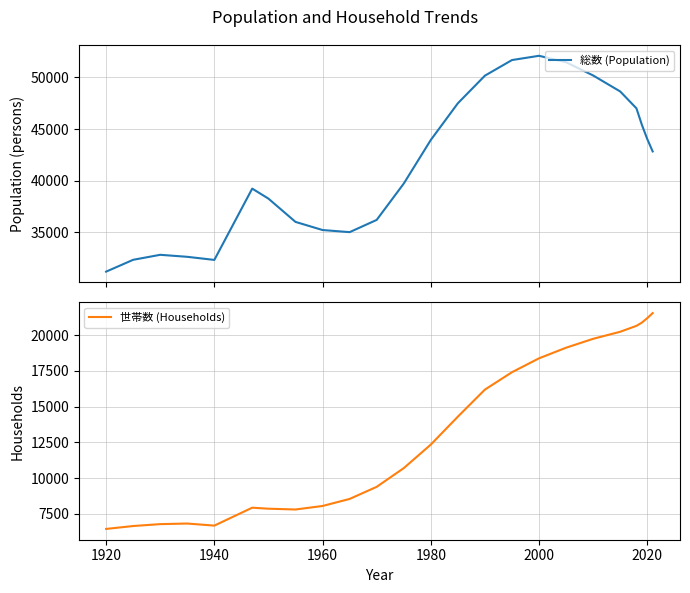

What are all the series names shown in the legend?

総数 (Population), 世帯数 (Households)